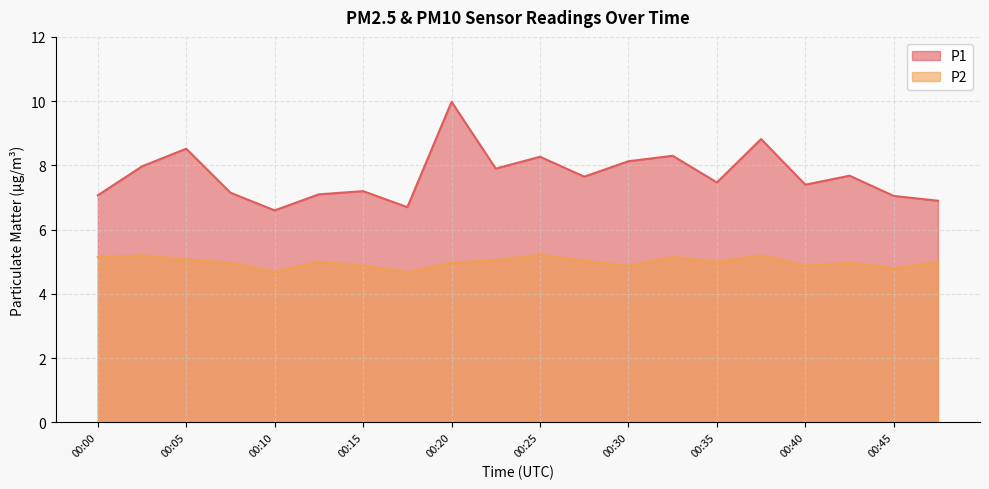

Reading right to left, transcribe all the data shown in this chart.

P1: 6.9	7.0	7.7	7.4	8.8	7.5	8.3	8.1	7.7	8.3	7.9	10.0	6.7	7.2	7.1	6.6	7.2	8.5	8.0	7.1
P2: 5.0	4.8	5.0	4.9	5.2	5.0	5.2	4.9	5.0	5.2	5.0	5.0	4.7	4.9	5.0	4.7	5.0	5.1	5.2	5.2